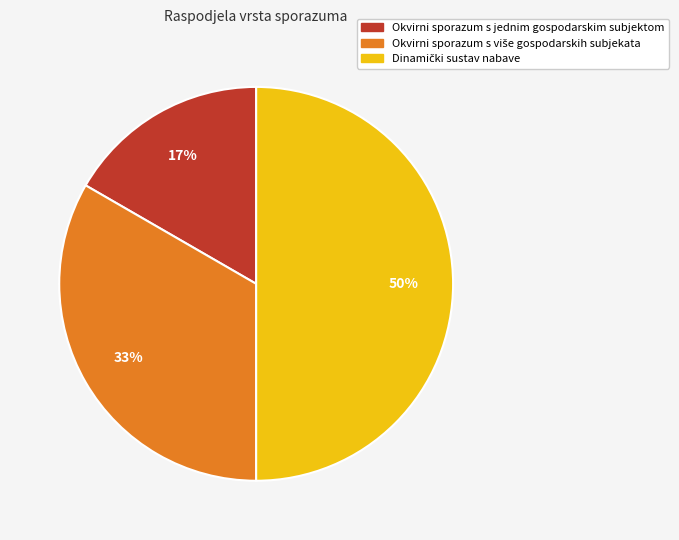

Which slice is the smallest?

Okvirni sporazum s jednim gospodarskim subjektom